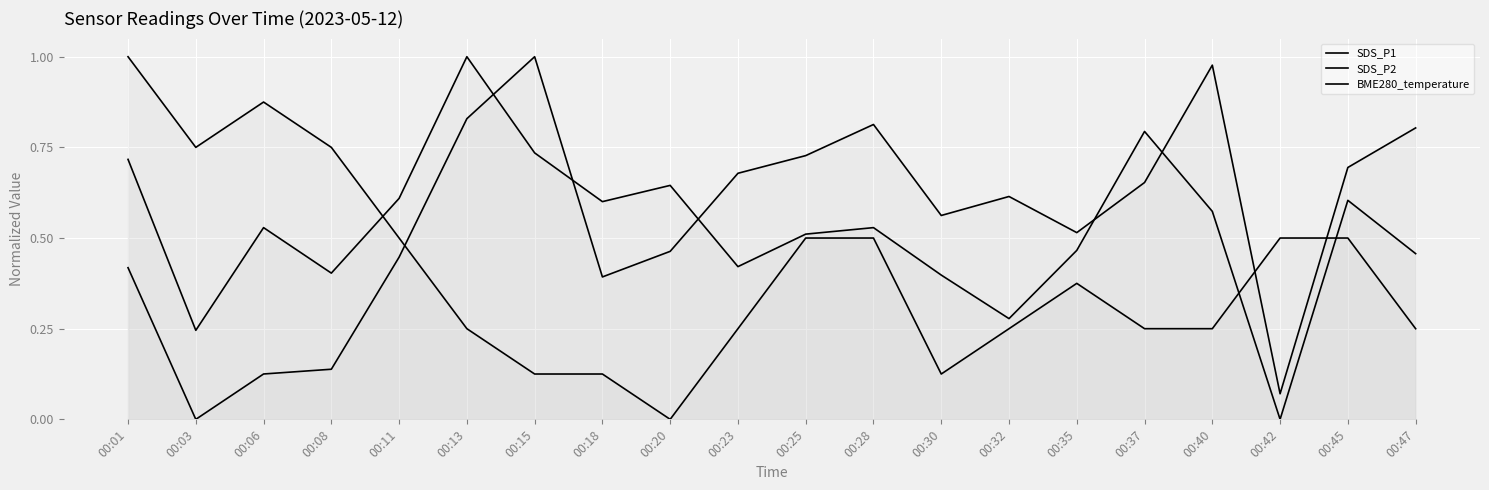

What value does the BME280_temperature series have at 00:08?

0.8